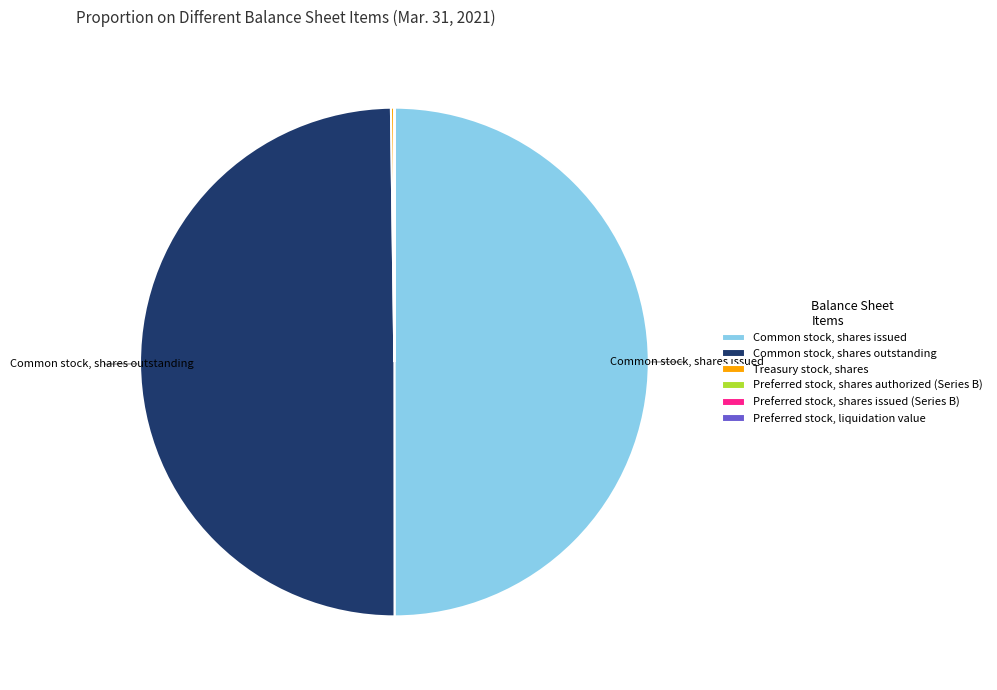

Is it true that Common stock, shares issued is 35% of the pie?

False